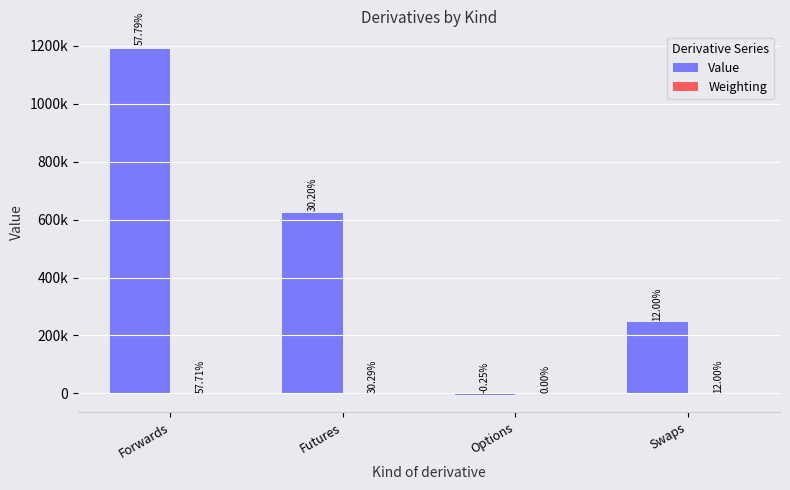

Are the bars grouped side by side (vs. stacked)?

Yes